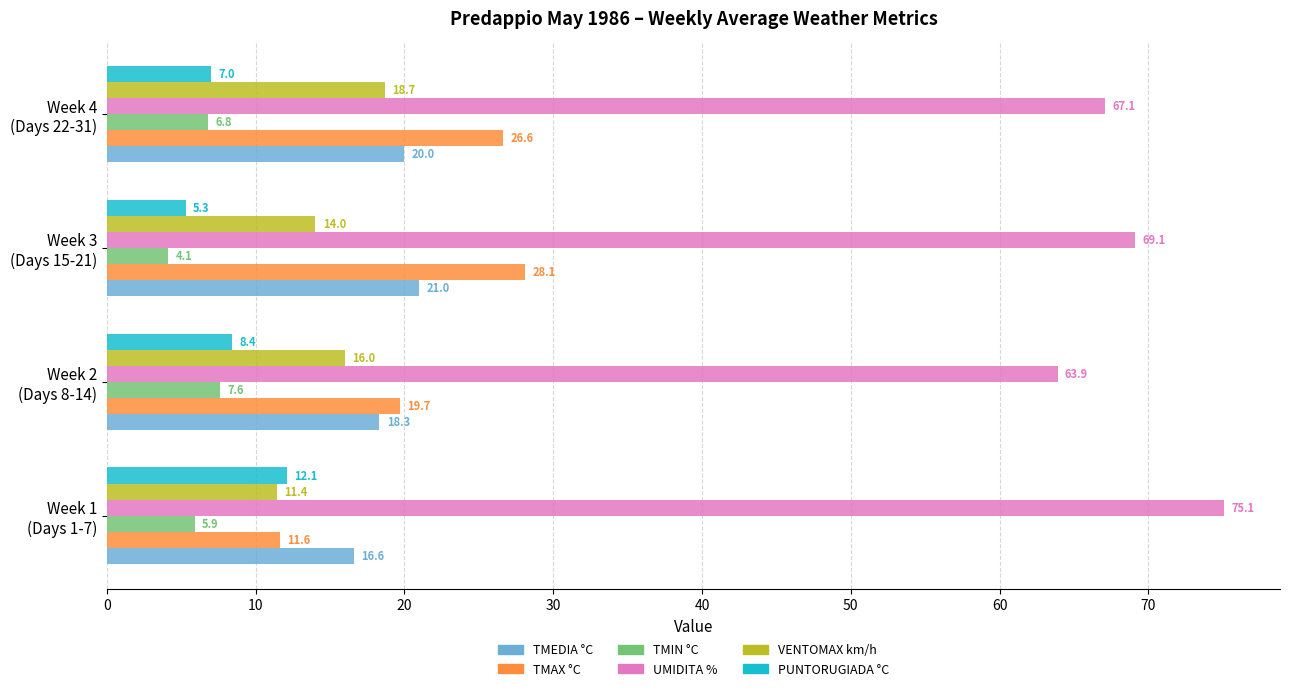

What is the sum of all TMIN °C values?

24.4